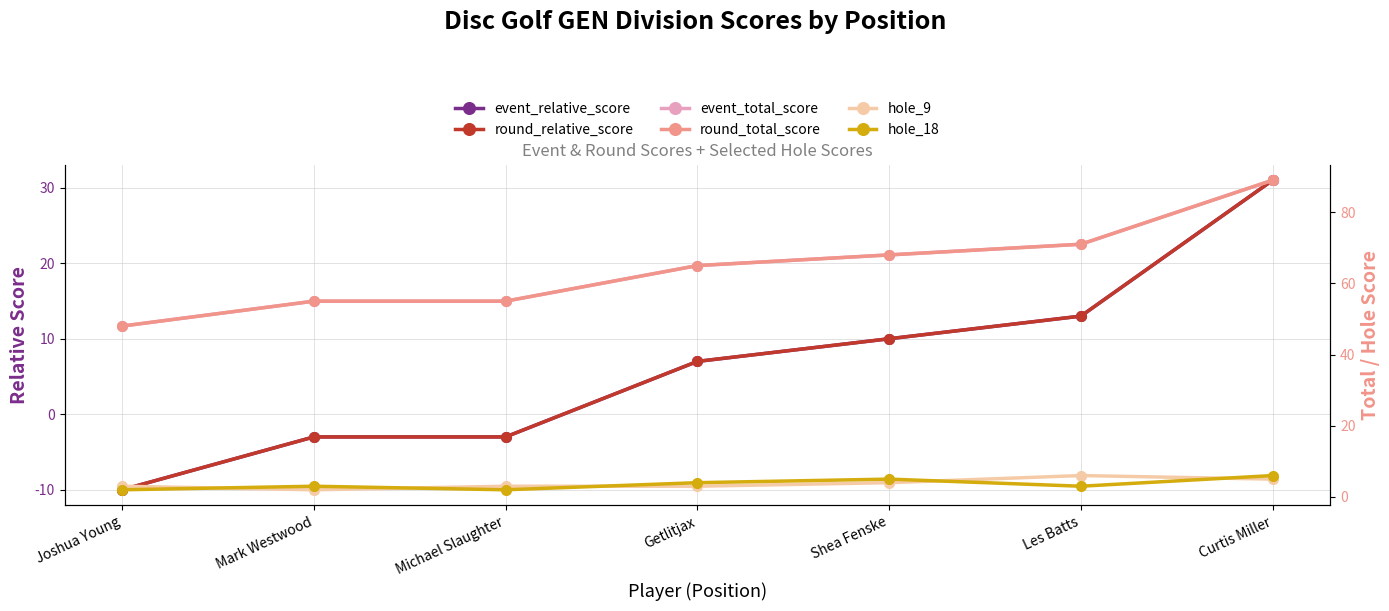

Between Mark Westwood and Michael Slaughter, which series saw the biggest shift?

hole_9